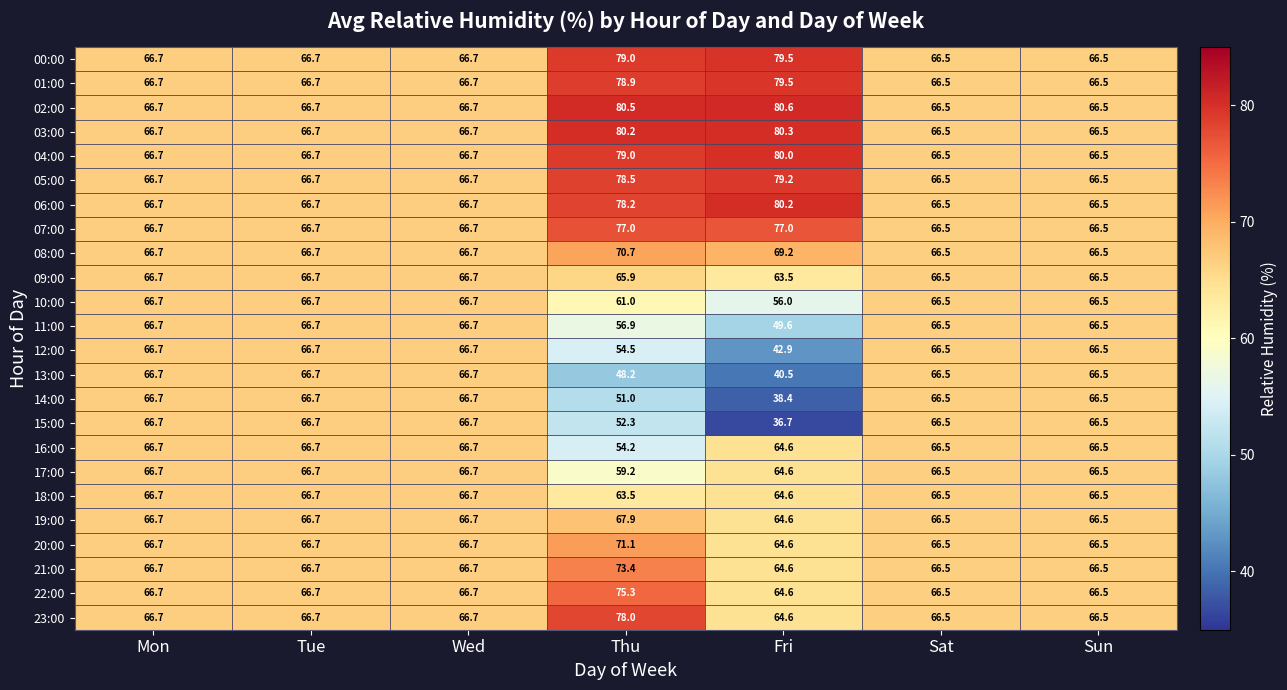

Which series has the largest total across all categories?

02:00